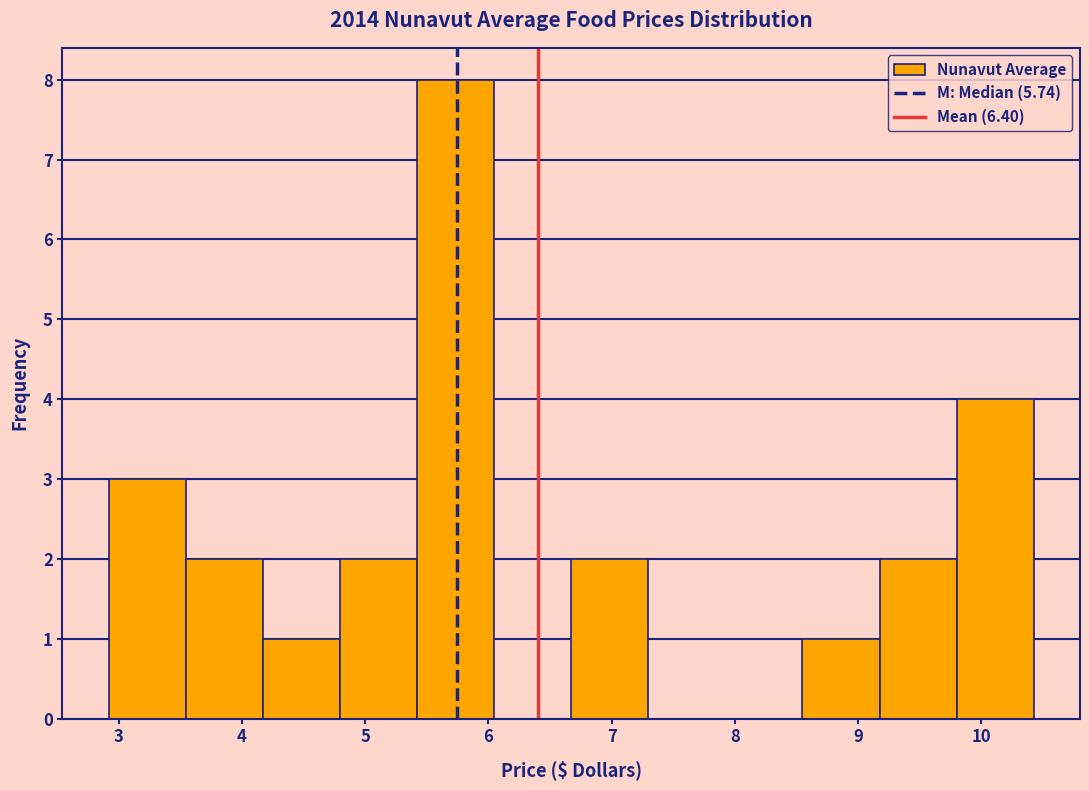

Reading left to right, transcribe this chart: for each bar, give the range it covers on the x-axis and its height. Neither the bar edges nor the heights are printed on the chart, so give them approximately, as read against the axes.

2.9 to 3.5: 3
3.5 to 4.2: 2
4.2 to 4.8: 1
4.8 to 5.4: 2
5.4 to 6.0: 8
6.0 to 6.7: 0
6.7 to 7.3: 2
7.3 to 7.9: 0
7.9 to 8.5: 0
8.5 to 9.2: 1
9.2 to 9.8: 2
9.8 to 10.4: 4